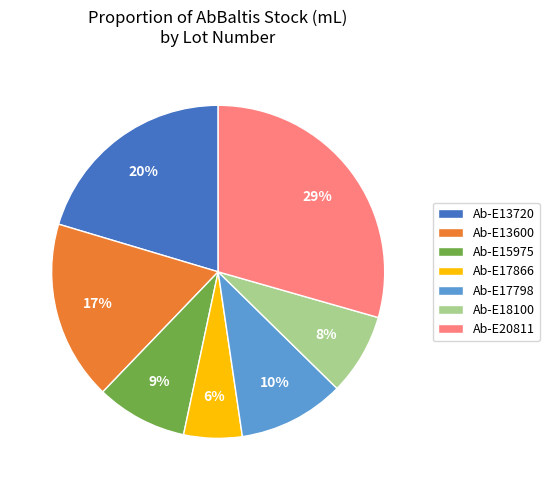

How many segments does this pie chart have?

7